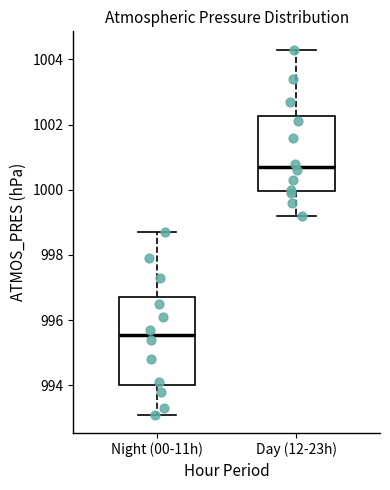

Where does the median line of the box for Day (12-23h) sit on the y-axis? The values are not printed on the chart, so give them approximately, as read against the axis.

1000.8